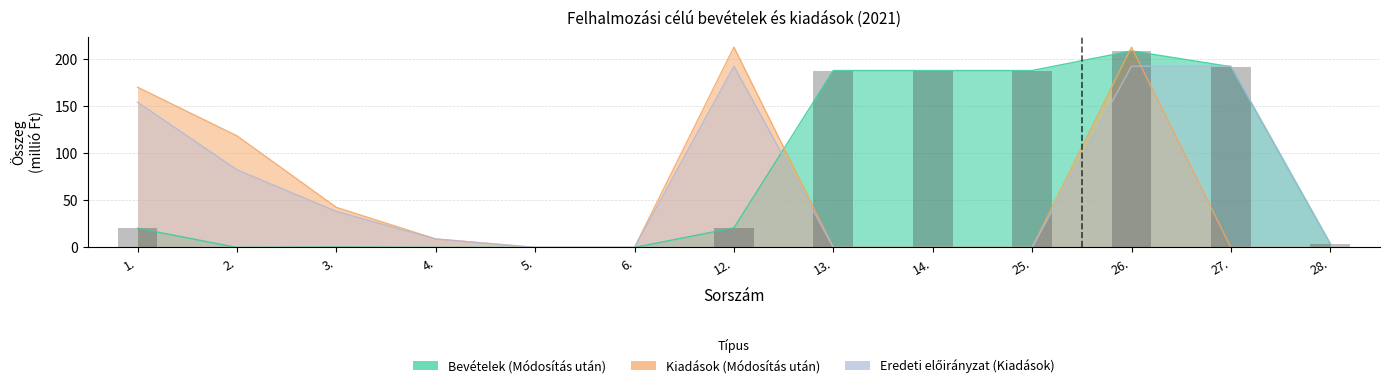

Rank the categories by Kiadások (Módosítás után) value from highest to lowest.

12., 26., 1., 2., 3., 4., 5., 6., 13., 14., 25., 27., 28.